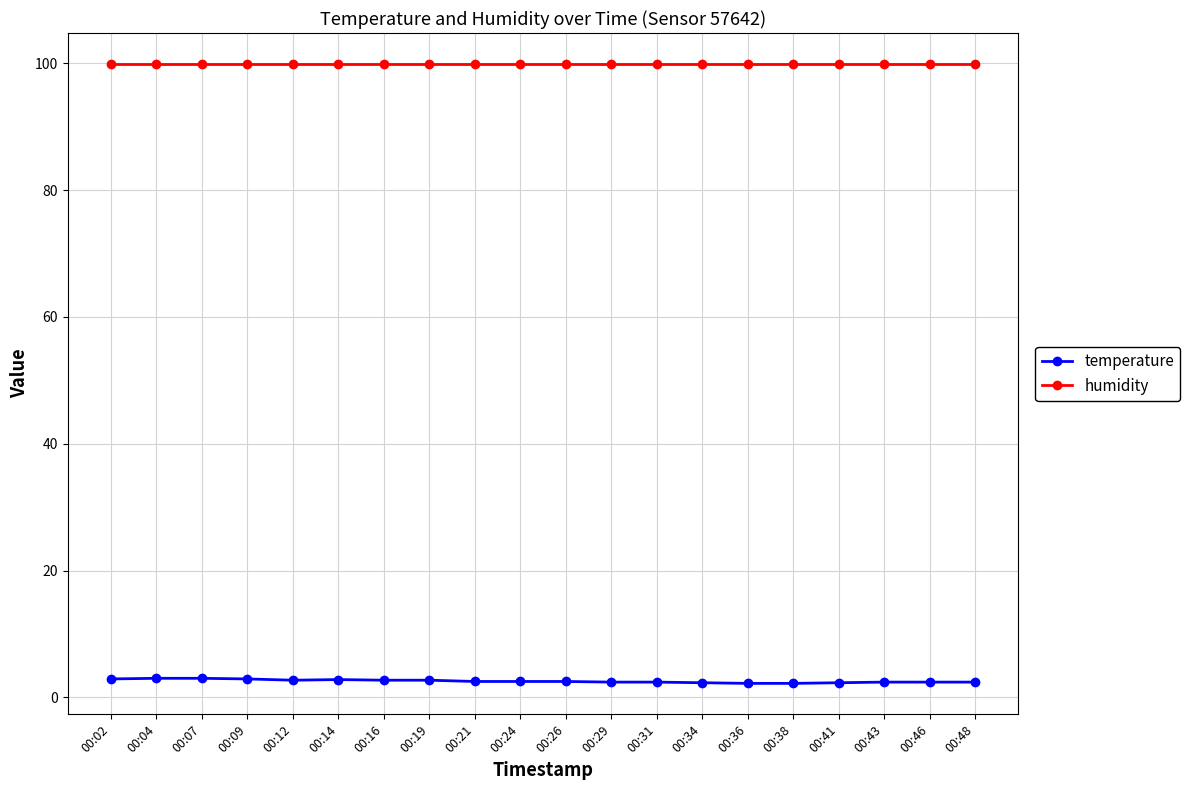

Which series has the widest spread of values?

temperature